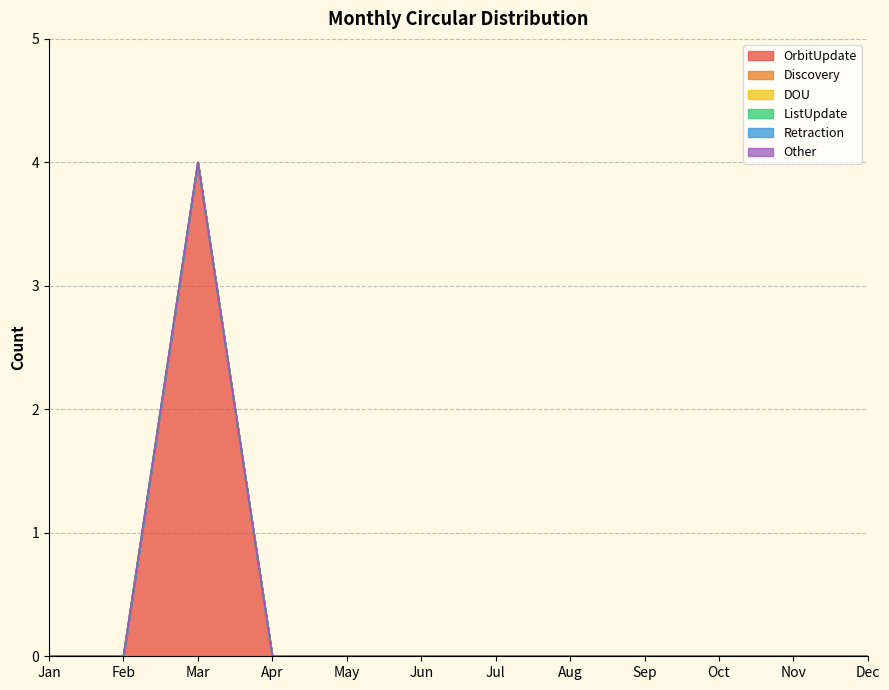

Rank the categories by Retraction value from lowest to highest.

Jan, Feb, Mar, Apr, May, Jun, Jul, Aug, Sep, Oct, Nov, Dec